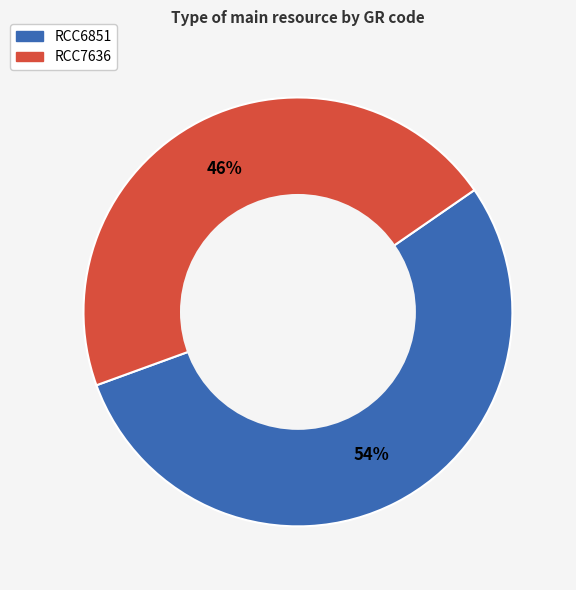

To the nearest percent, what is the combined percentage of RCC6851 and RCC7636?

100%